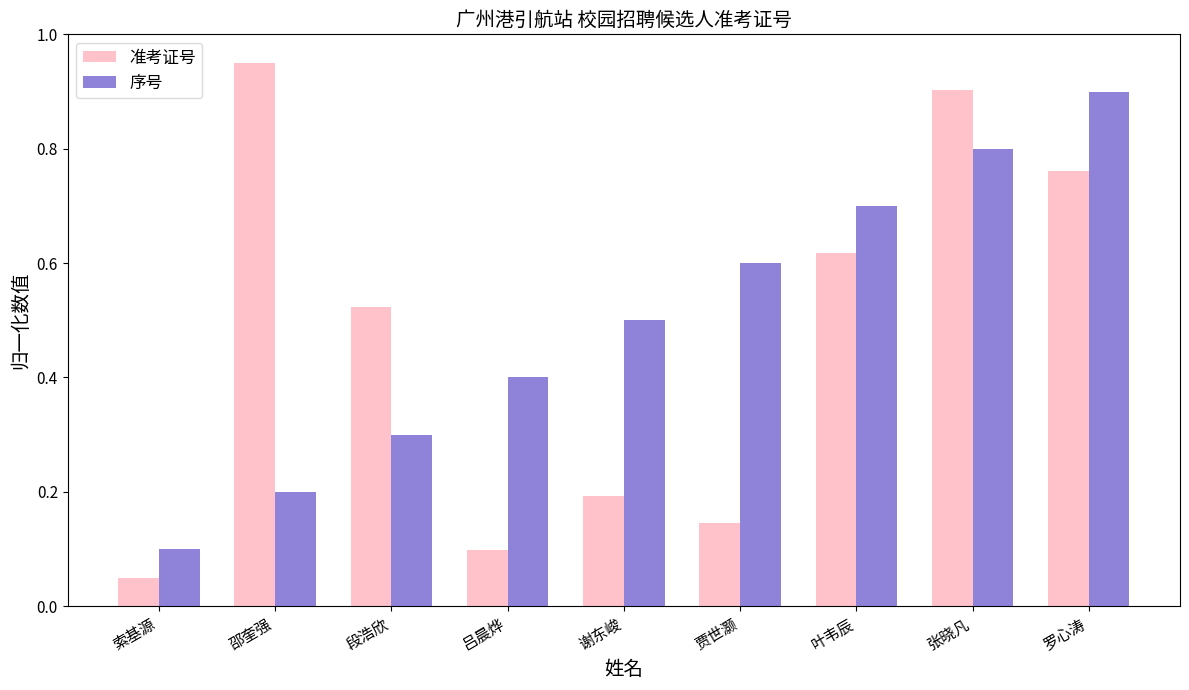

List the series in order of their peak value, highest first.

准考证号, 序号